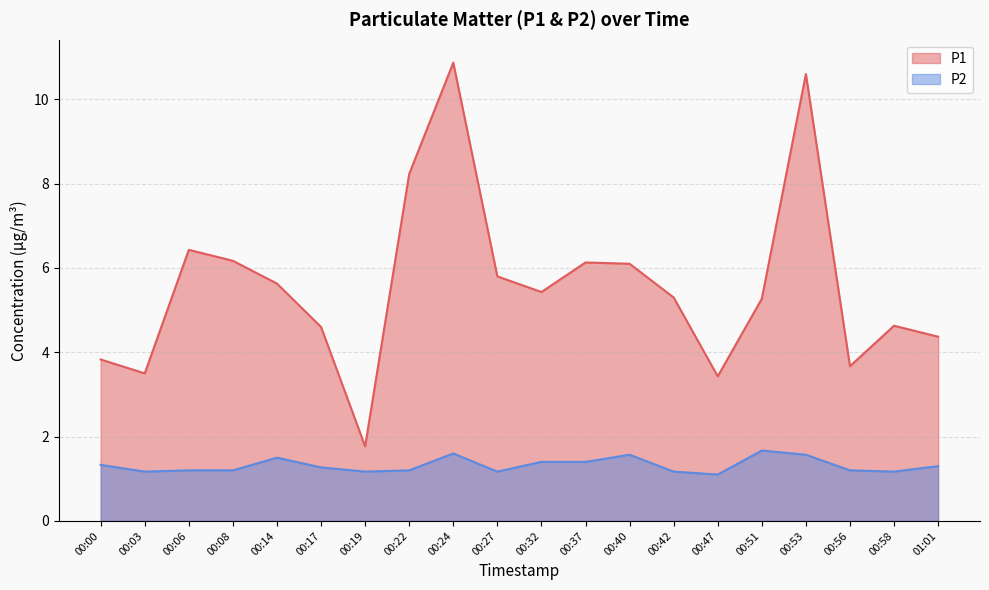

What is the smallest value displayed?

1.1